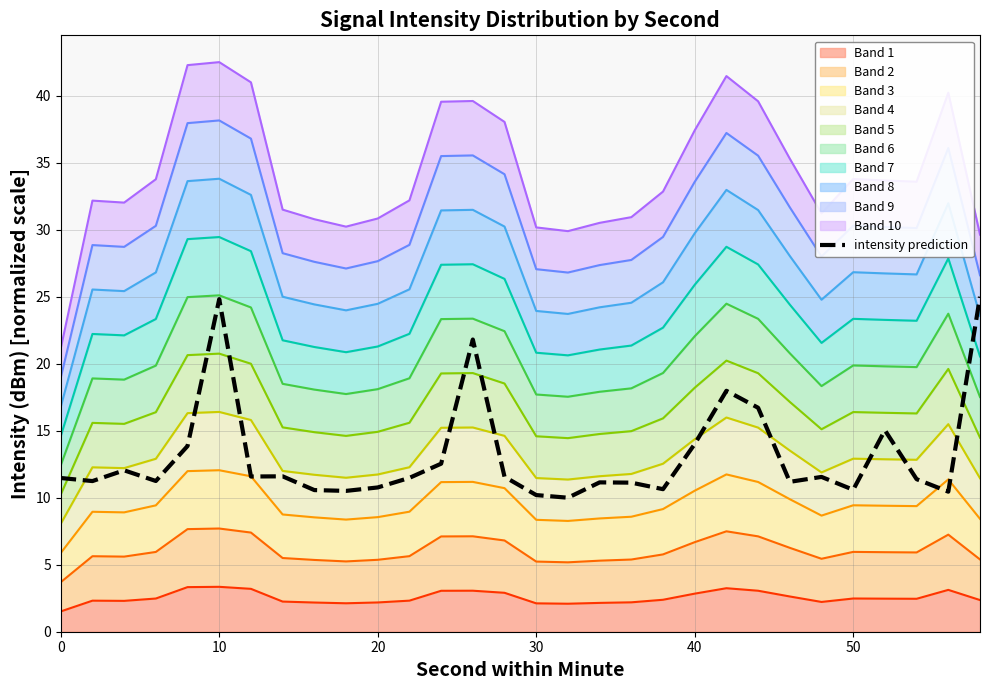

How many values exceed 11?

22